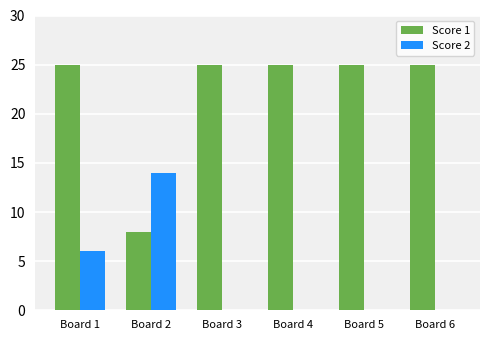

Count the Score 2 values in the range 0 to 6.

5